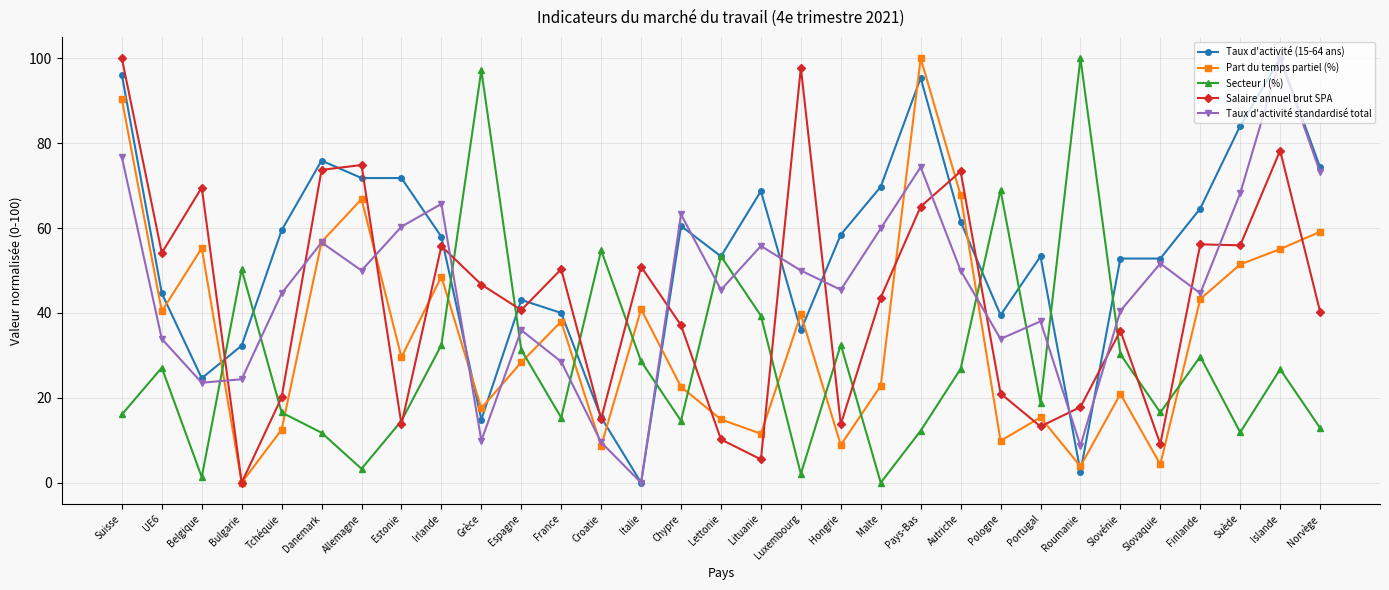

True or false: Part du temps partiel (%) has more than 2 points higher than both neighbors.

True